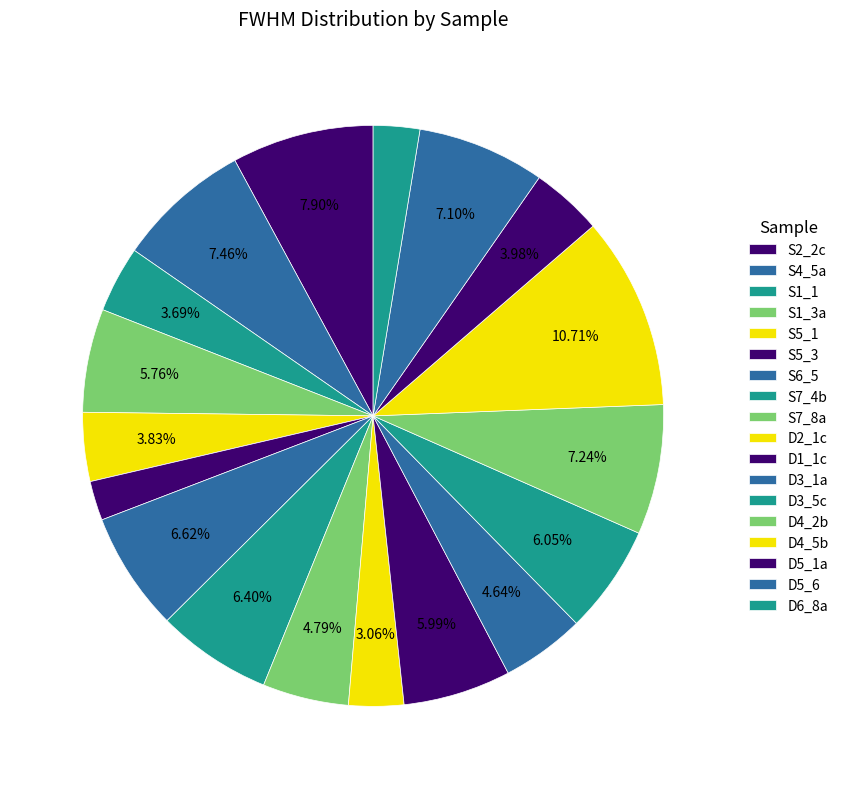

True or false: S4_5a accounts for 1% of the total.

False